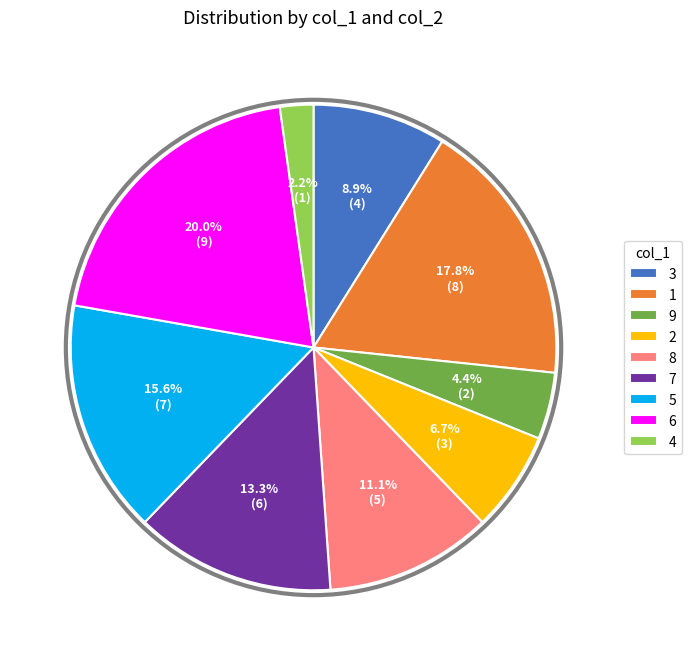

Does 4 account for over 50% of the chart?

No